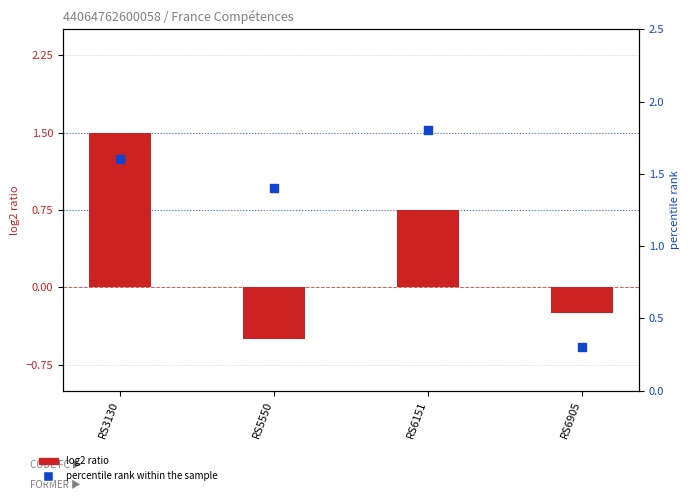

Which series contains the highest Y value?

percentile rank within the sample